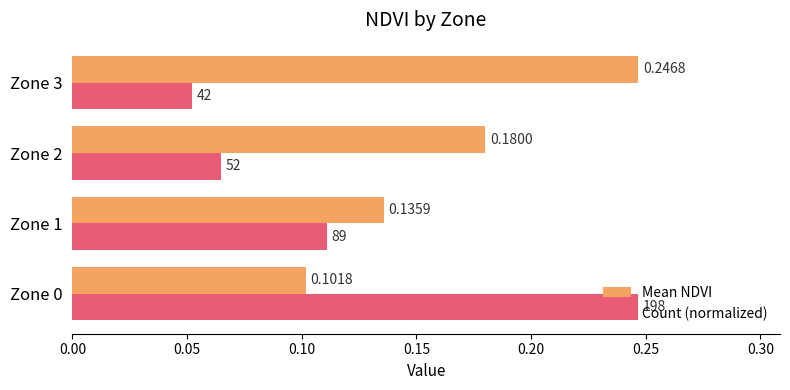

At which category is the sum across all series the highest?

Zone 0